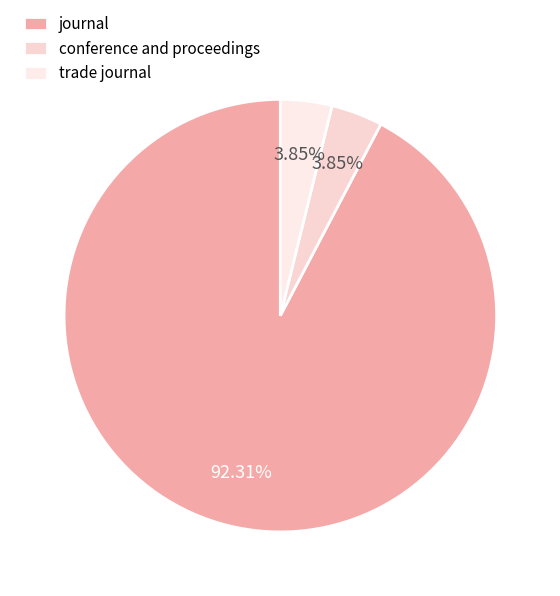

Is journal the majority of the pie?

Yes